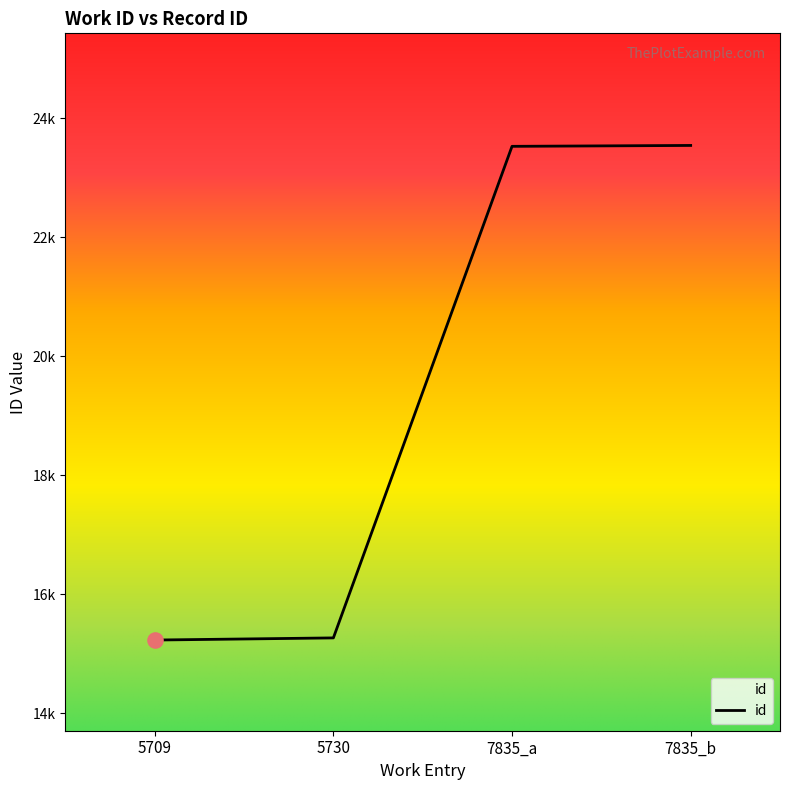

What is the change in value from 5730 to 7835_b?

+8273